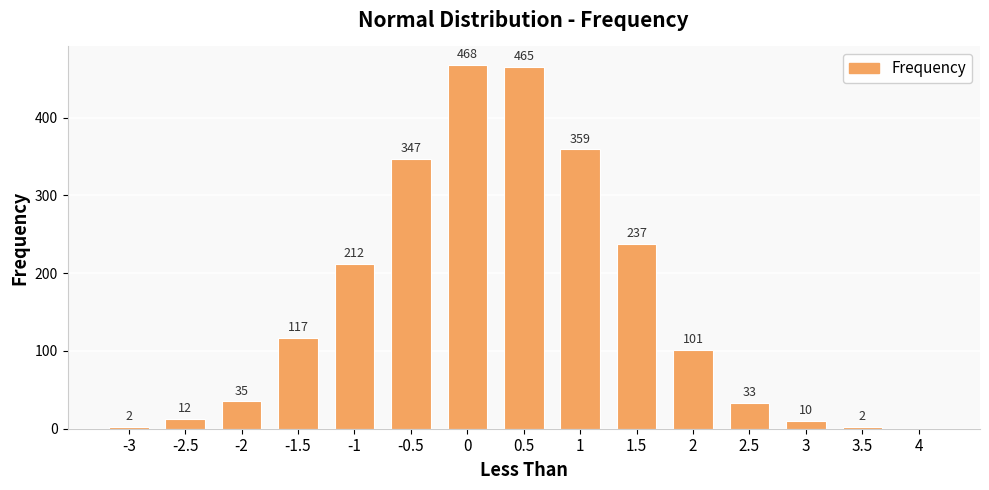

What is the greatest value displayed?

468